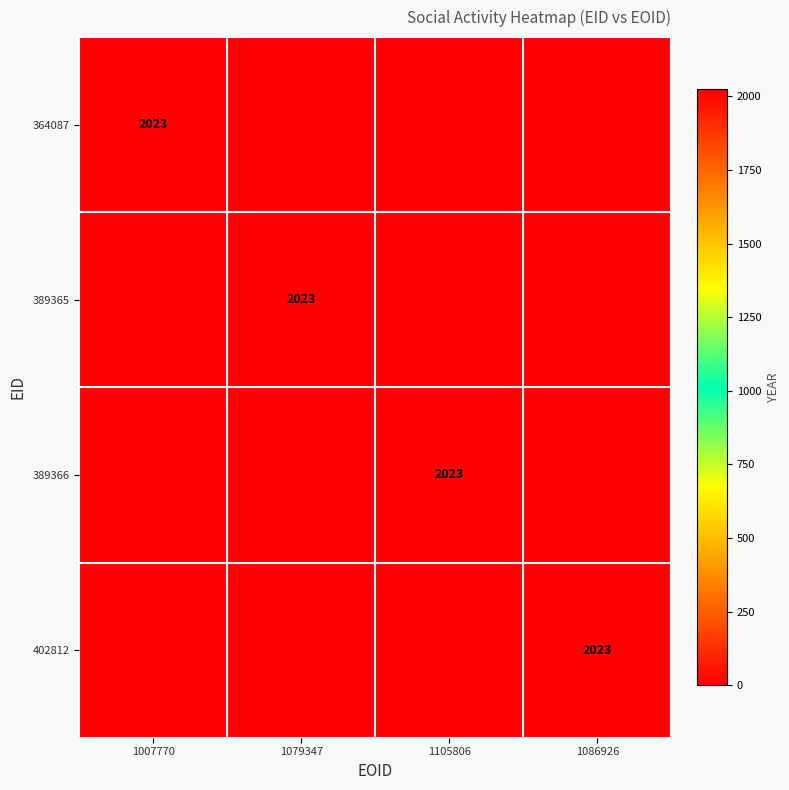

What is the total value across all series at 1079347?

2023